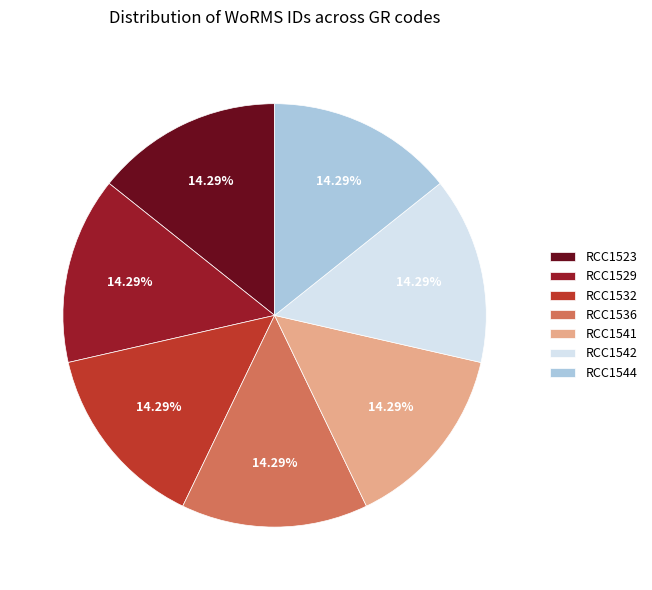

How many slices are in this pie chart?

7